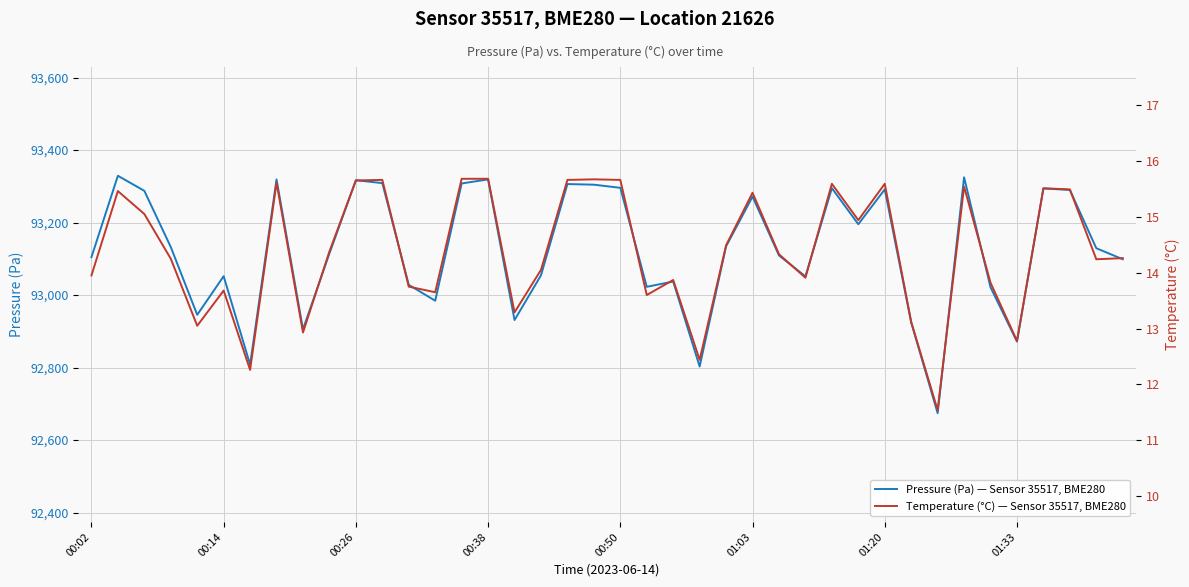

What is the total value across all series at 24?

93148.9